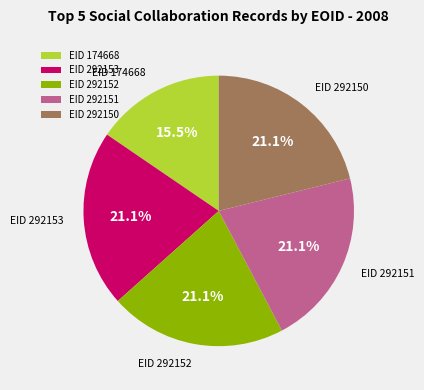

How much of the chart is everything except EID 292153?

78.9%